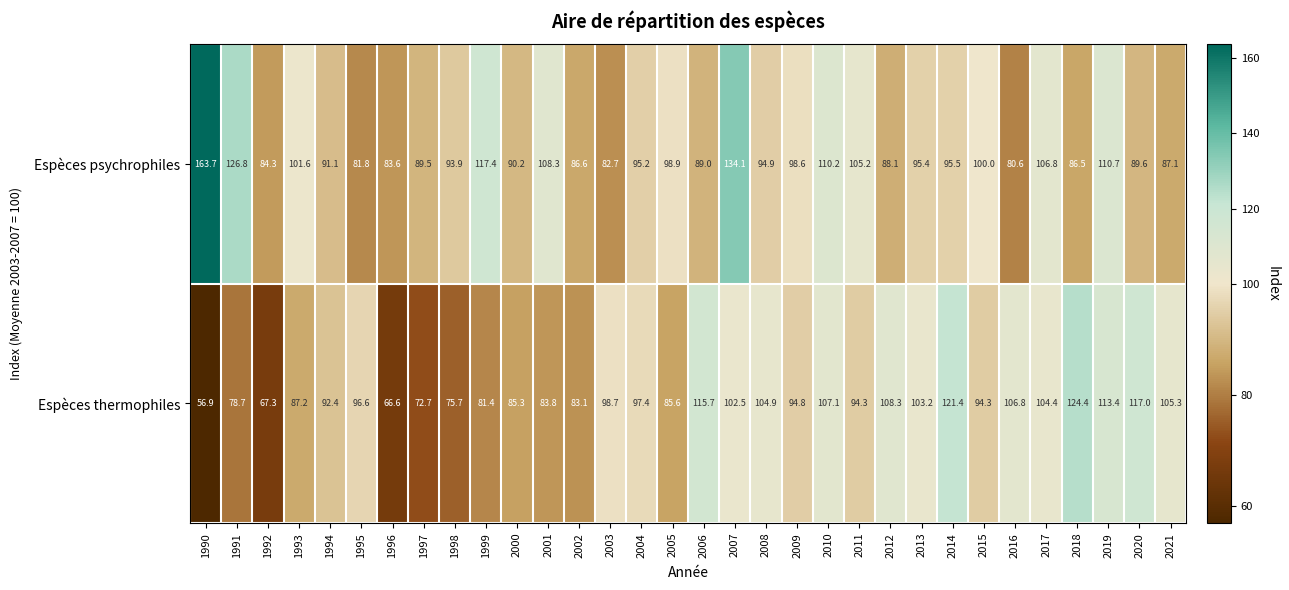

The value of Espèces thermophiles at 2018 is 167.1. True or false?

False